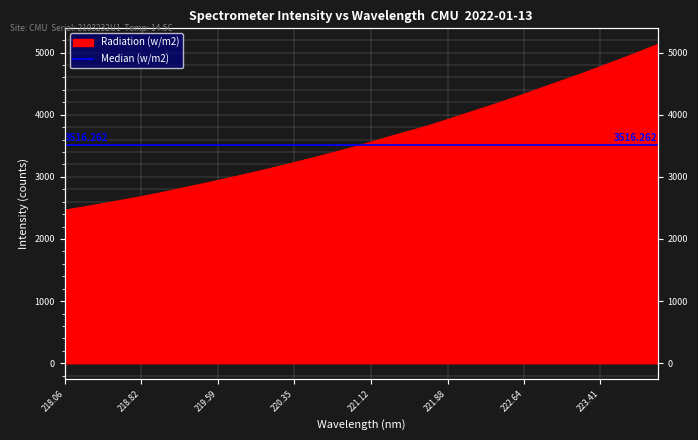

What is the label of the 11th point from the left?

219.9712